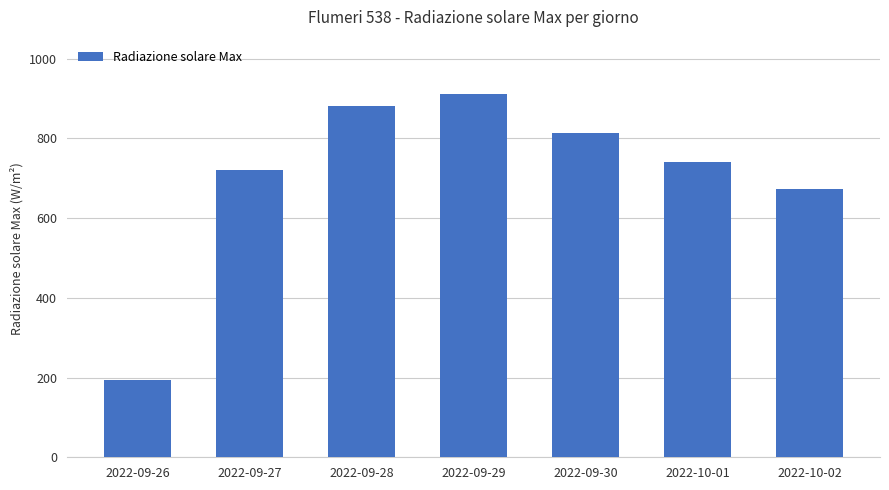

Where does the data first go above 739?

2022-09-28